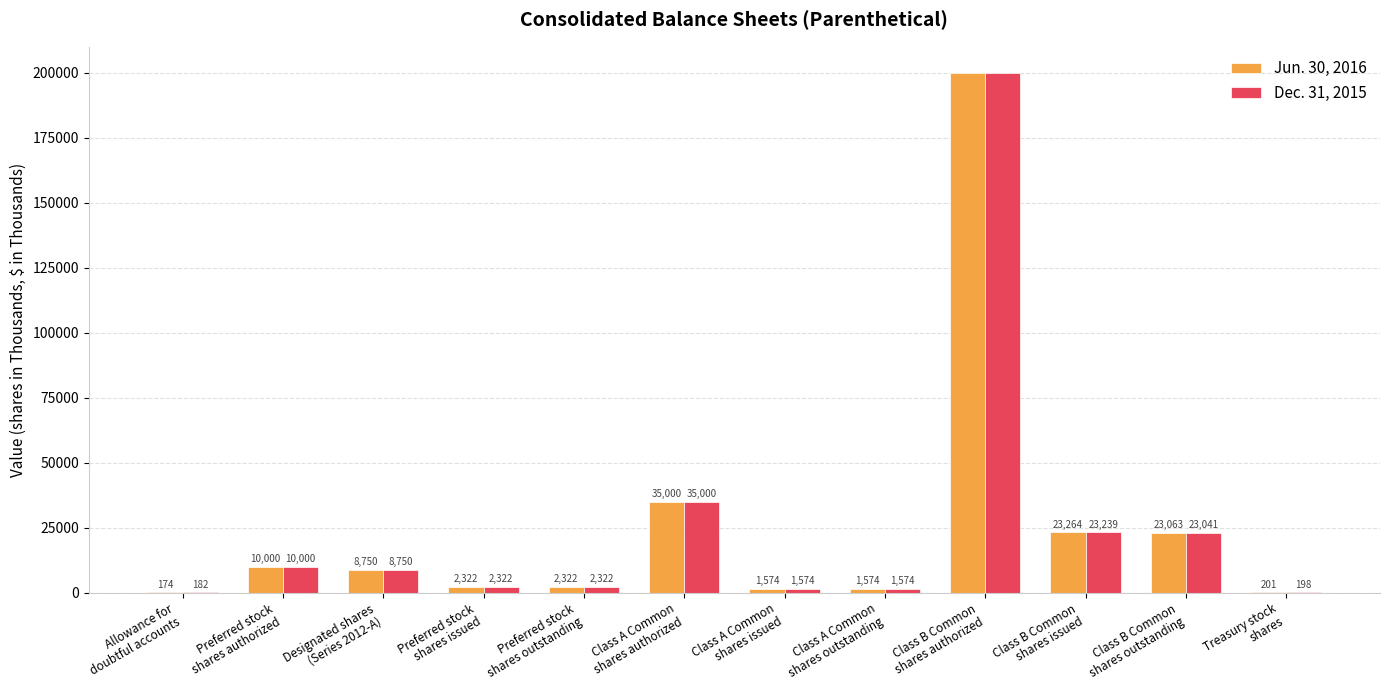

Is it true that Jun. 30, 2016 equals 23264 at Class B Common
shares issued?

True